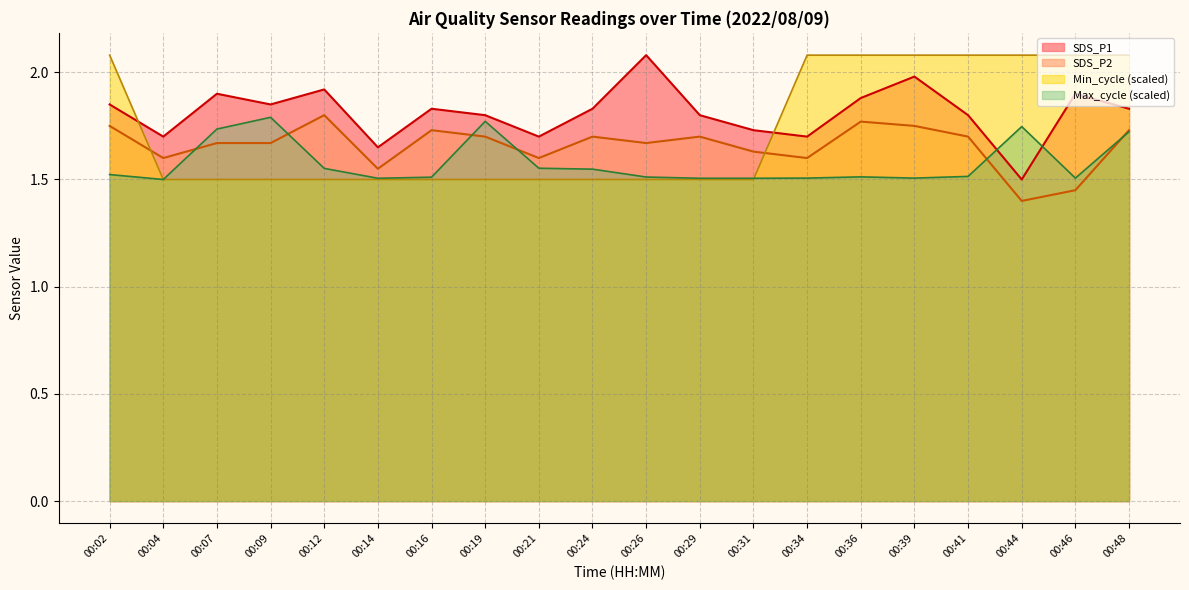

True or false: SDS_P2 and Max_cycle intersect in this chart.

True